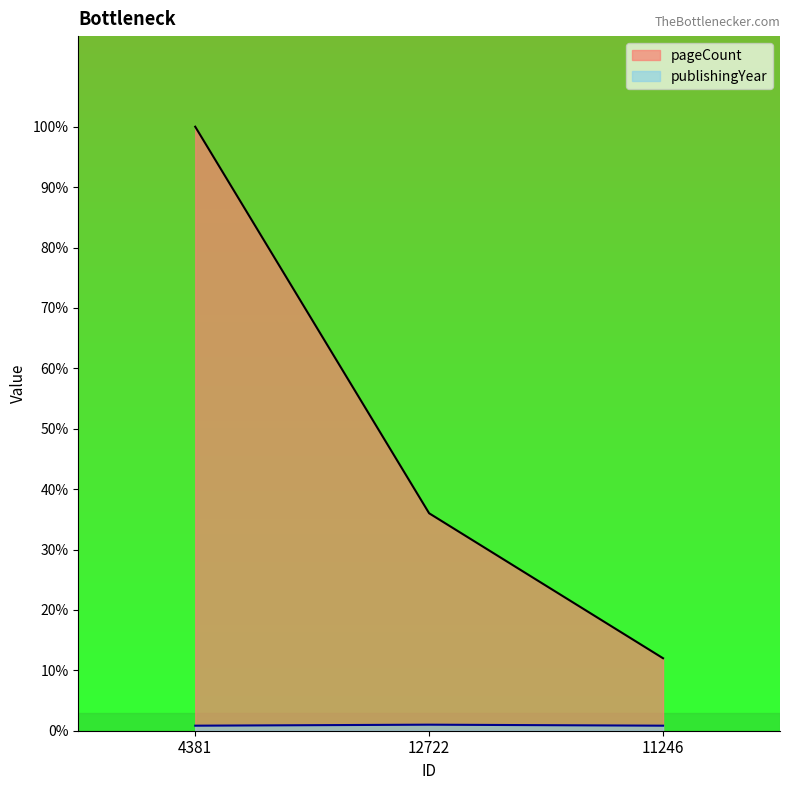

Does the chart display data point markers on the line(s)?

No